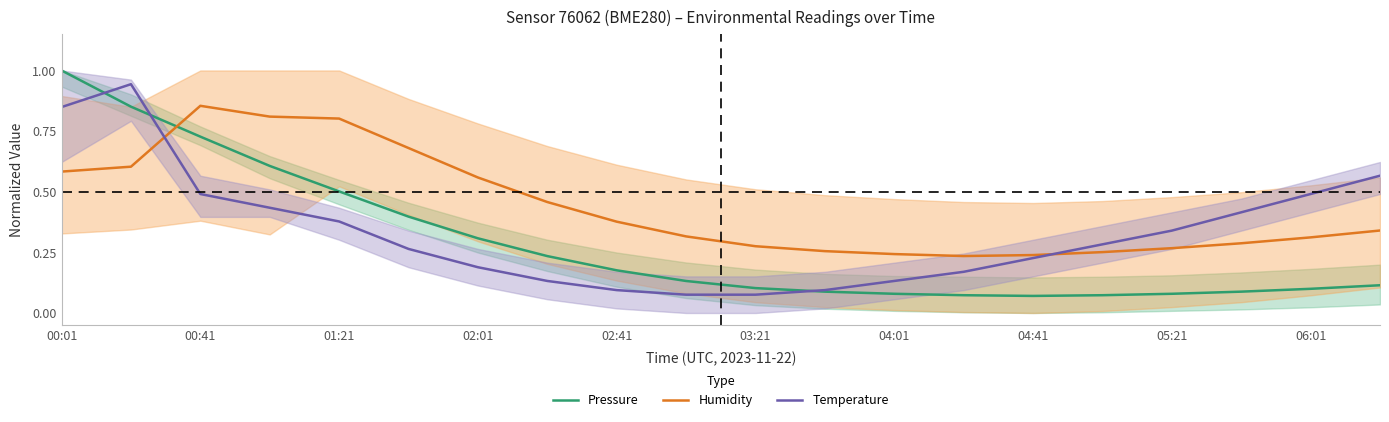

The value of Pressure at 00:01 is 1.0. True or false?

True